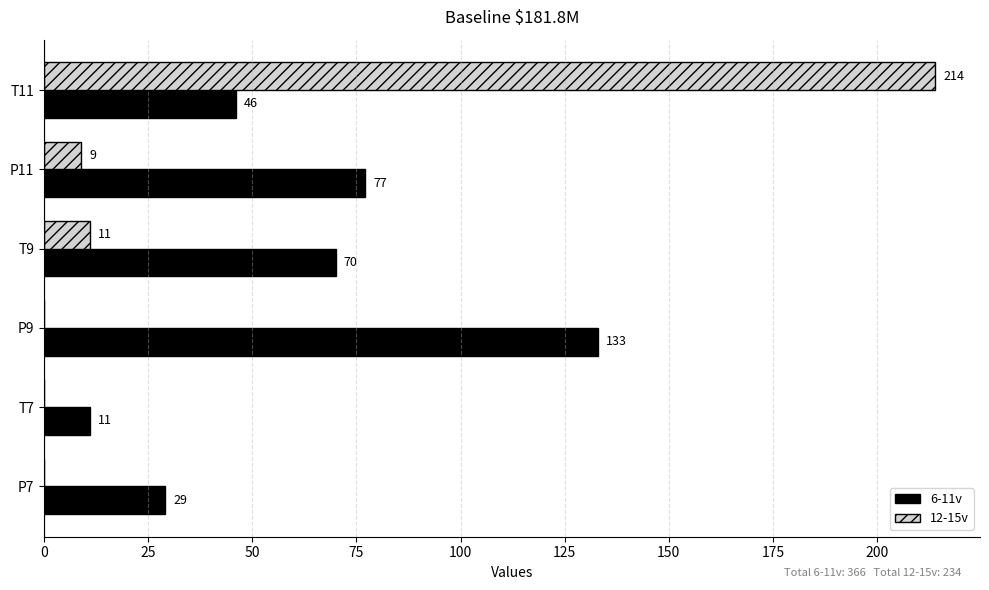

What is the maximum value for 12-15v?

214